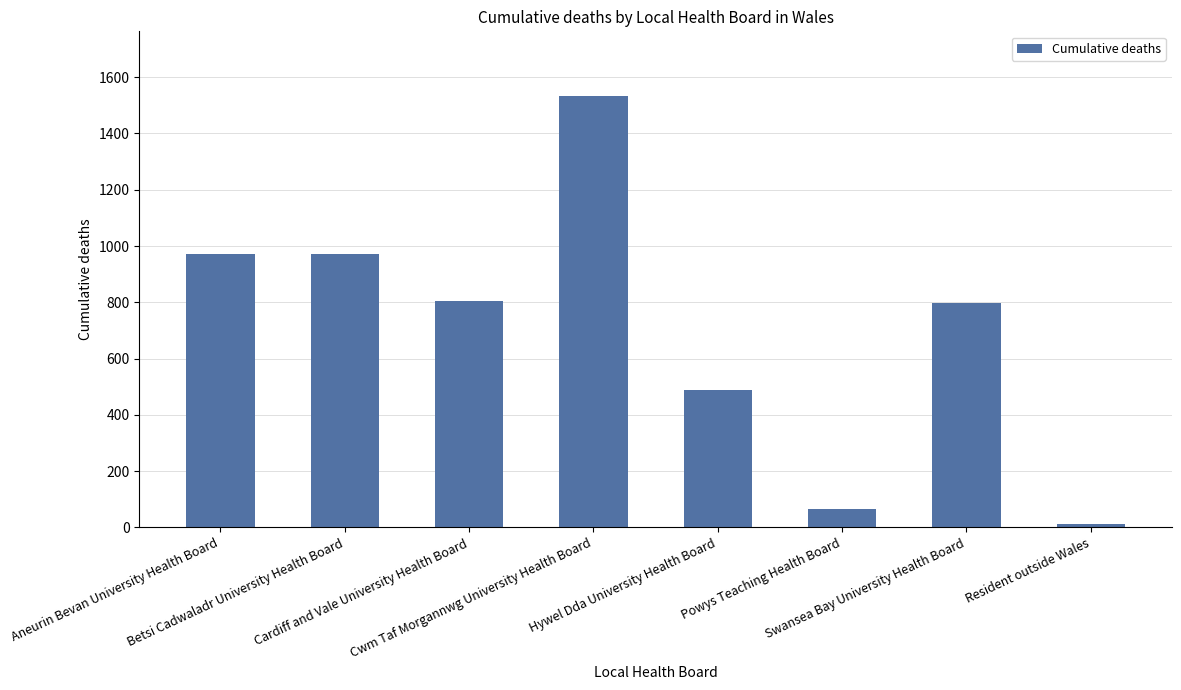

Read the value at Aneurin Bevan University Health Board.

972